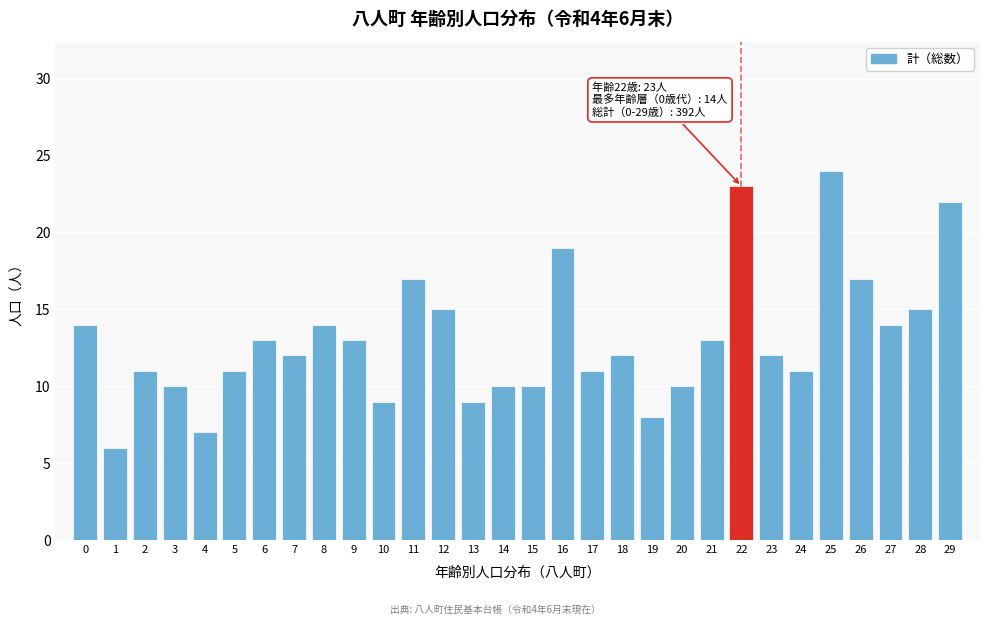

Reading right to left, list all the values displayed in this chart.

29=22	28=15	27=14	26=17	25=24	24=11	23=12	22=23	21=13	20=10	19=8	18=12	17=11	16=19	15=10	14=10	13=9	12=15	11=17	10=9	9=13	8=14	7=12	6=13	5=11	4=7	3=10	2=11	1=6	0=14